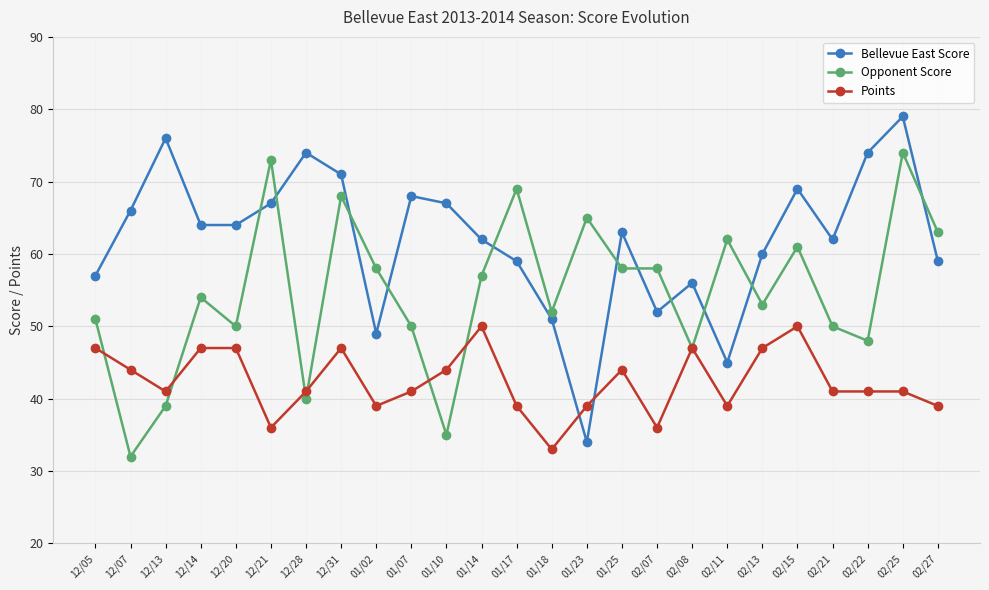

True or false: Opponent Score and Bellevue East Score intersect in this chart.

True